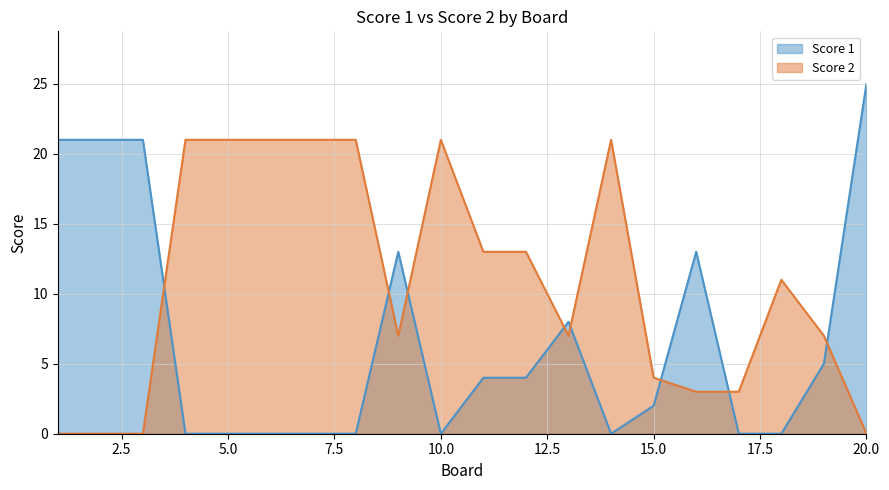

What is the average value of the Score 2 series?

11